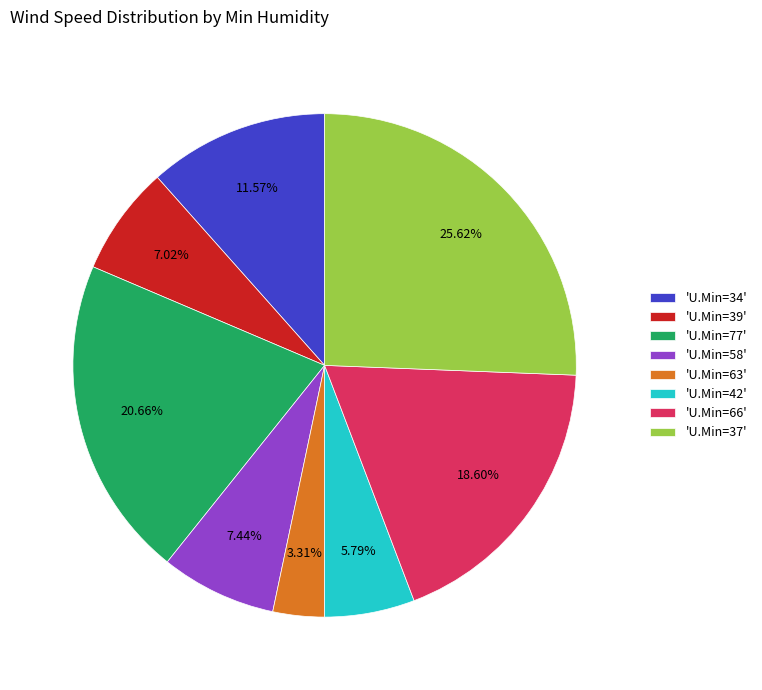

Does 'U.Min=58' represent more than half of the total?

No